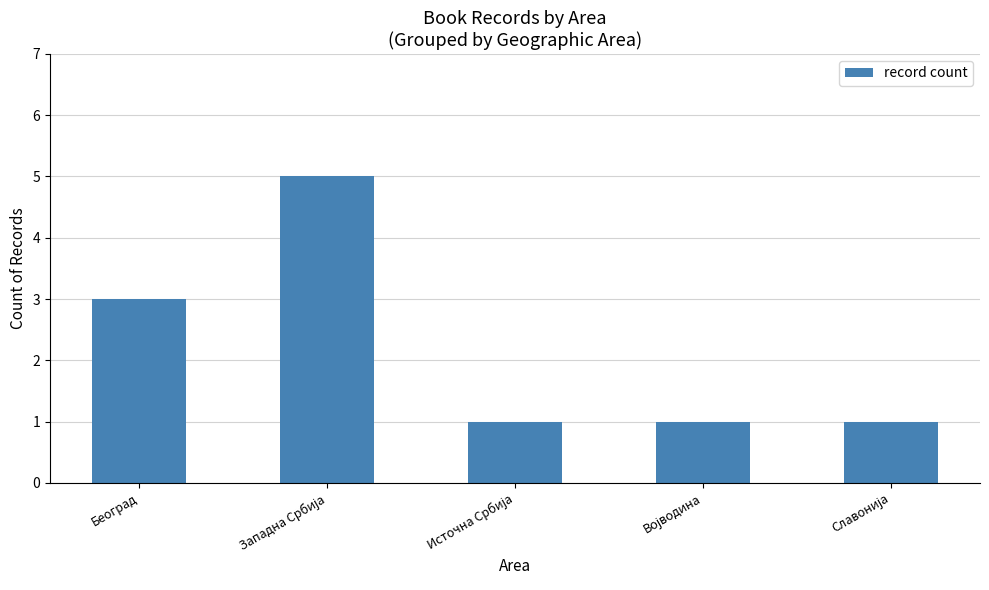

Does the chart contain stacked bars?

No